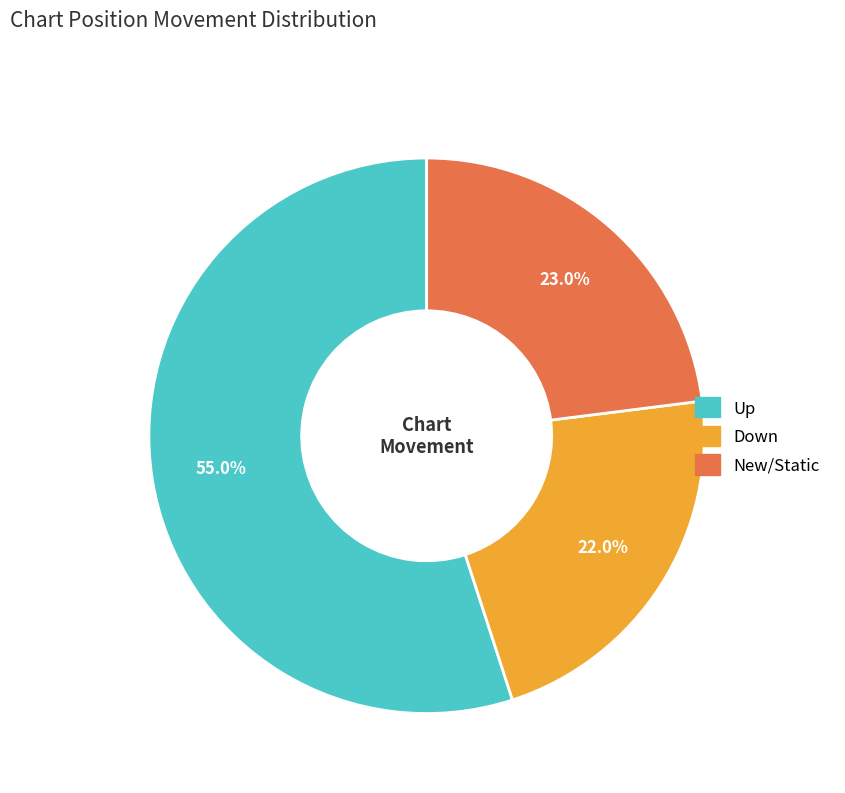

How many slices are in this pie chart?

3